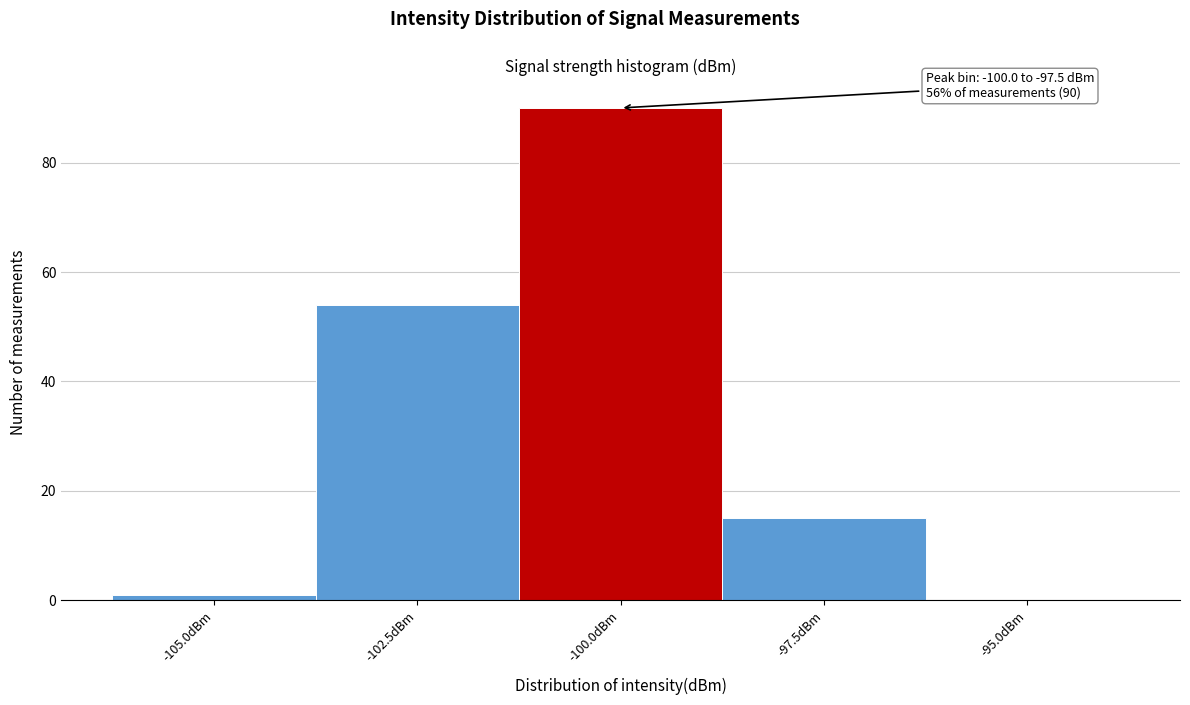

Reading left to right, transcribe all the data shown in this chart.

-105.0dBm=1	-102.5dBm=54	-100.0dBm=90	-97.5dBm=15	-95.0dBm=0